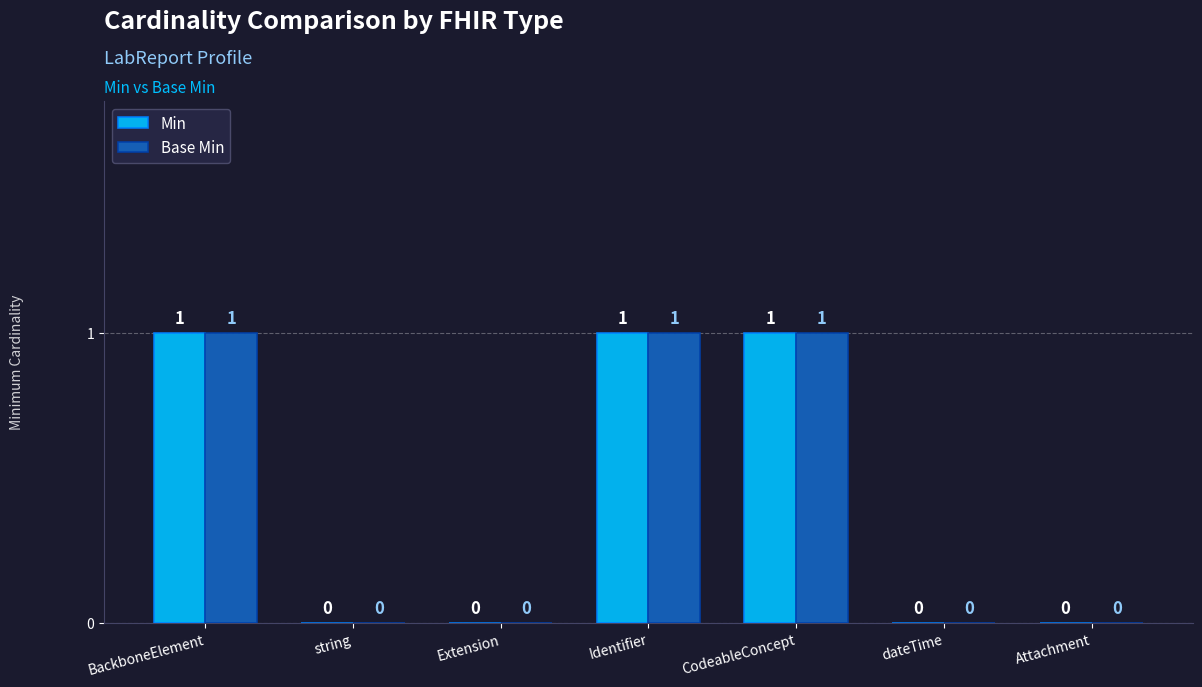

How many values in Base Min are above zero?

3